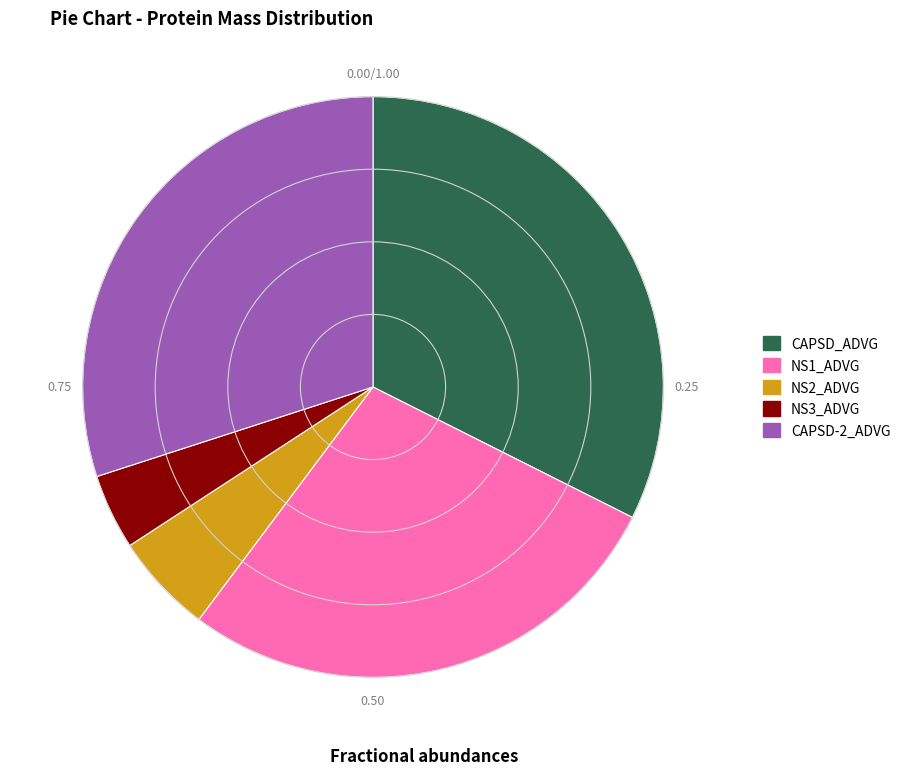

Rank the categories by value from lowest to highest.

NS3_ADVG, NS2_ADVG, NS1_ADVG, CAPSD-2_ADVG, CAPSD_ADVG